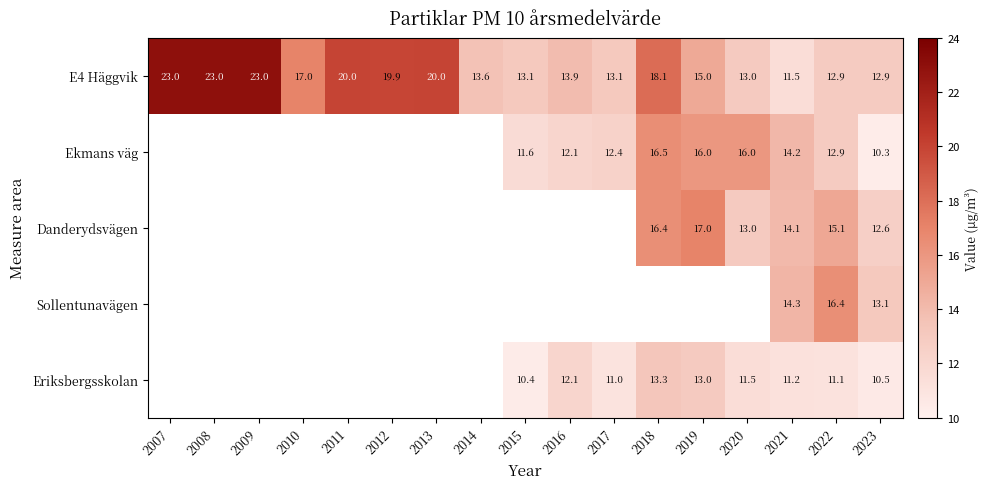

What is the sum of all E4 Häggvik values?

283.0